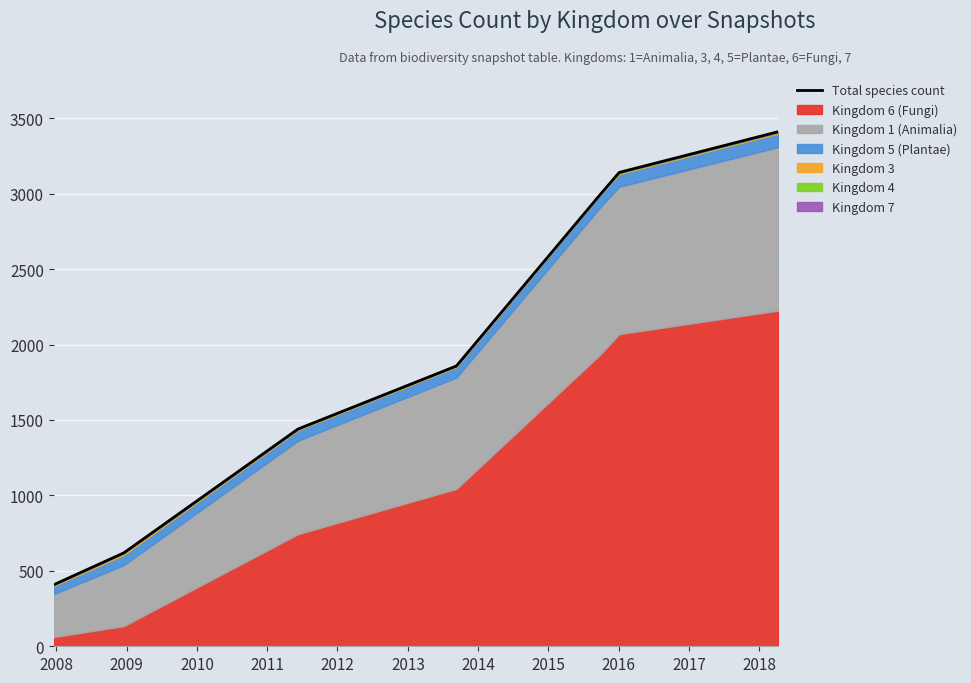

Count the number of categories in the chart.

7